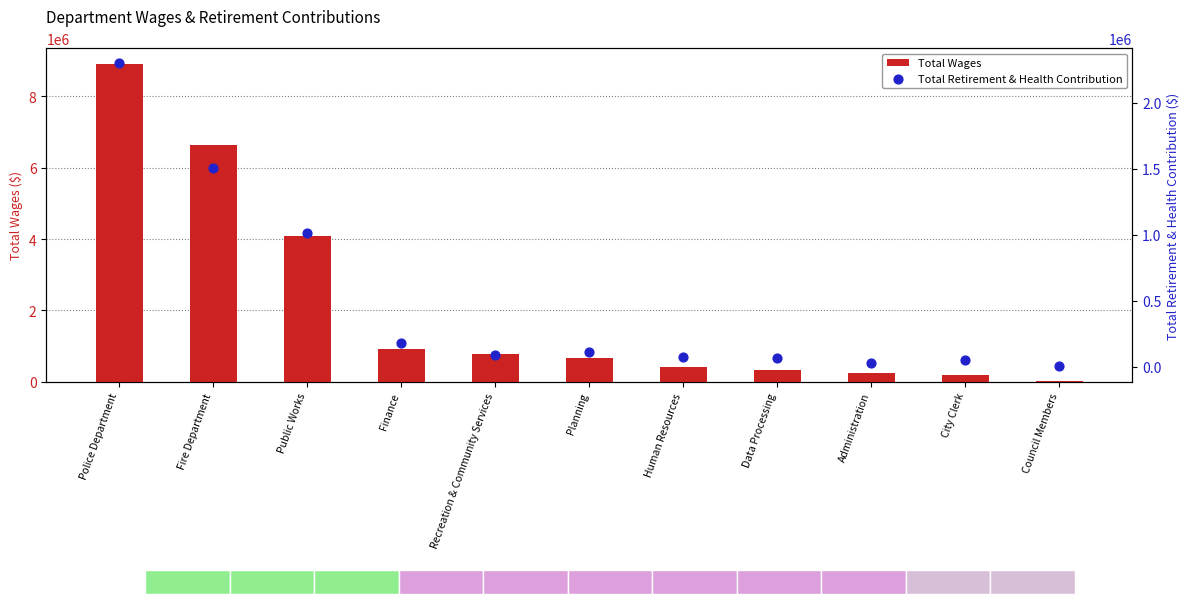

Which series has the largest total across all categories?

Total Wages